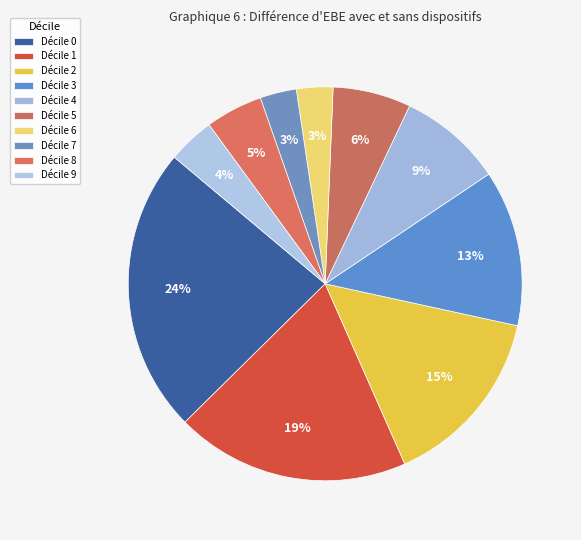

To the nearest percent, what is the difference between the largest and smallest slice percentages?

21%